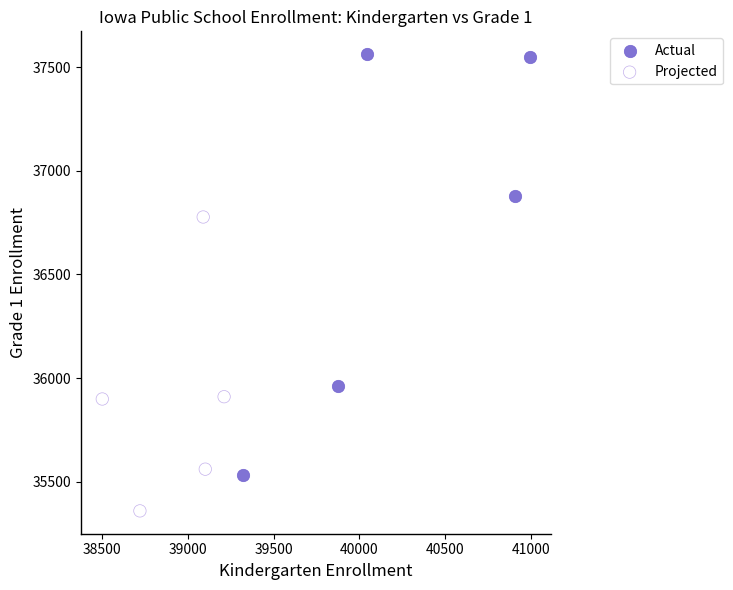

Which series reaches the maximum Y coordinate?

Actual